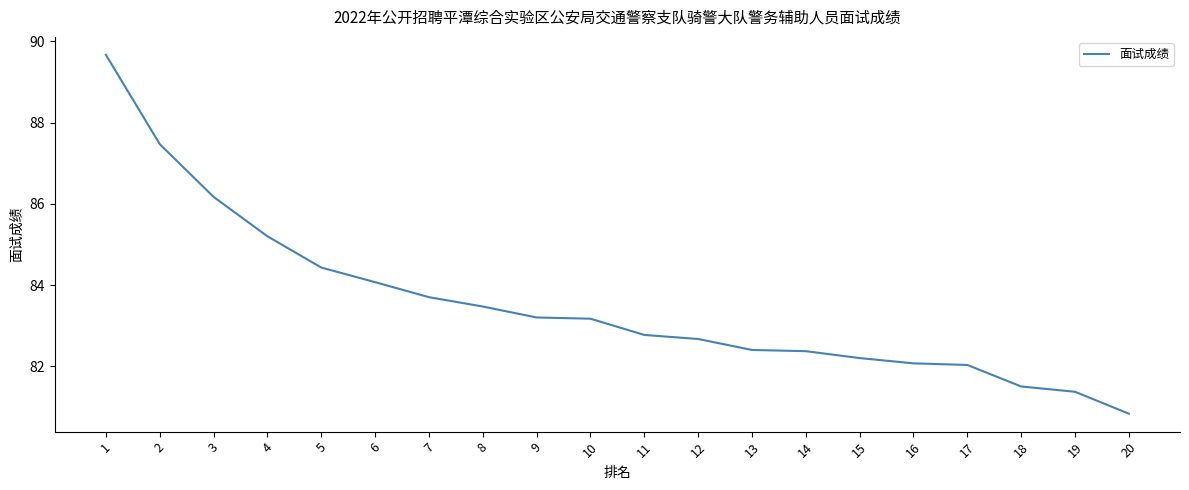

What is the sum of all values?

1670.8